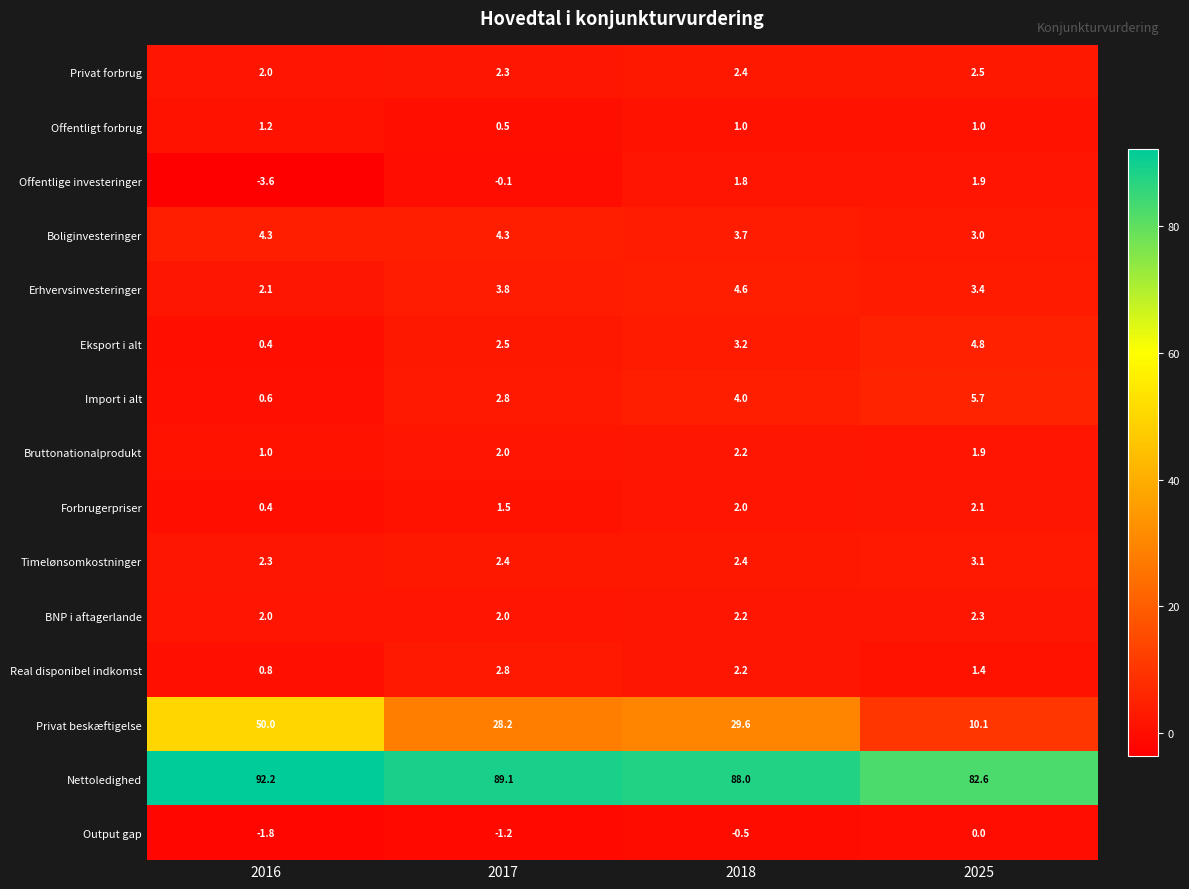

Is it true that Erhvervsinvesteringer equals 3.4 at 2025?

True